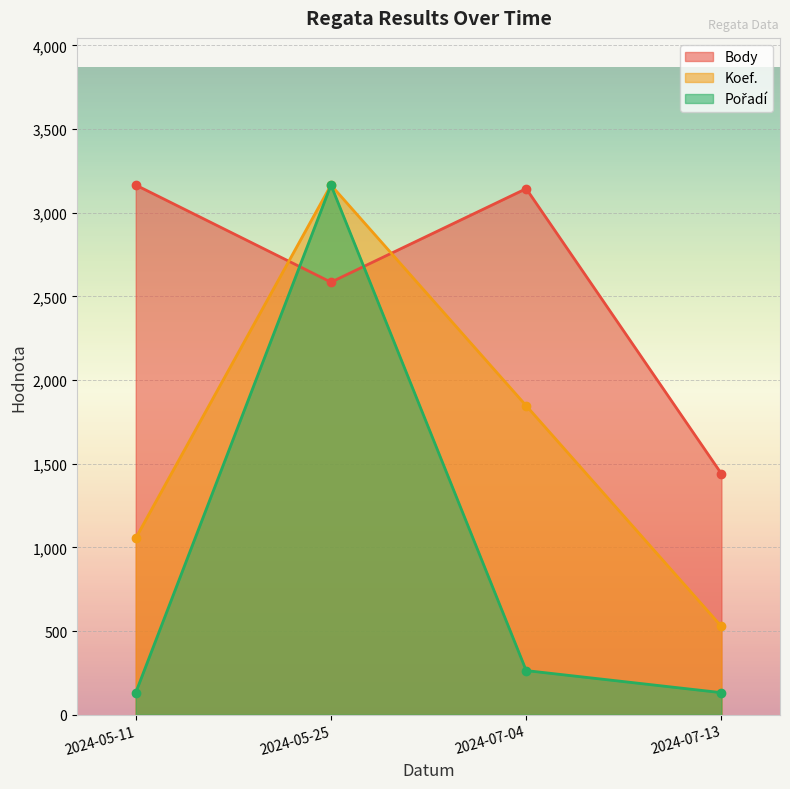

How many lines are shown in the chart?

3